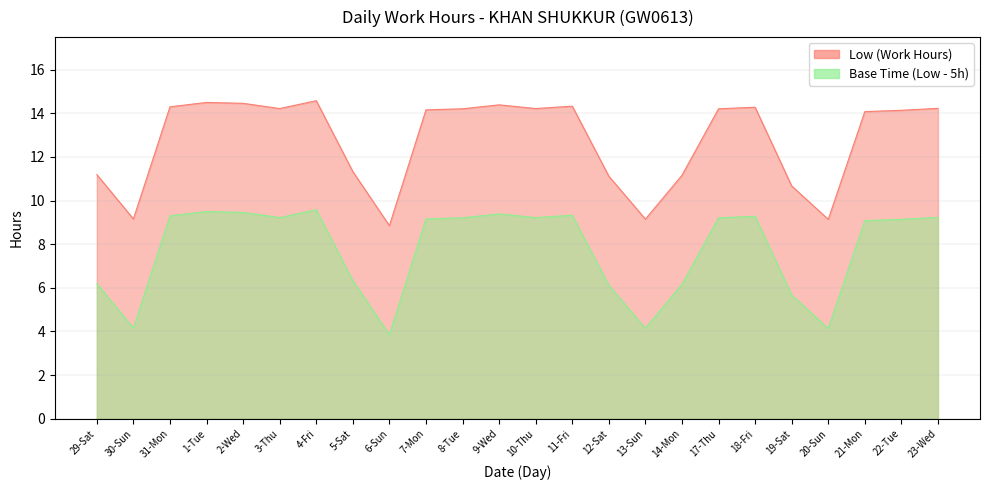

What is the change in value from 20-Sun to 23-Wed?

+5.1